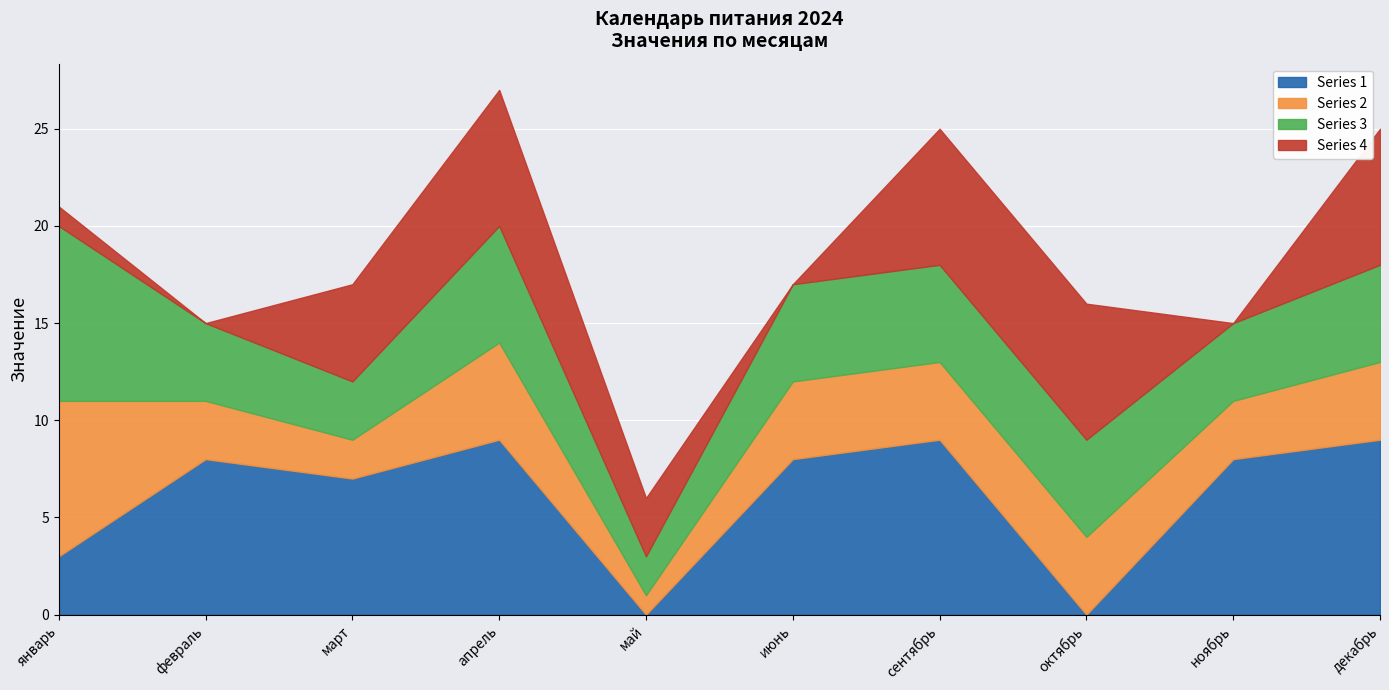

What is the highest value of the Series 1 series?

9